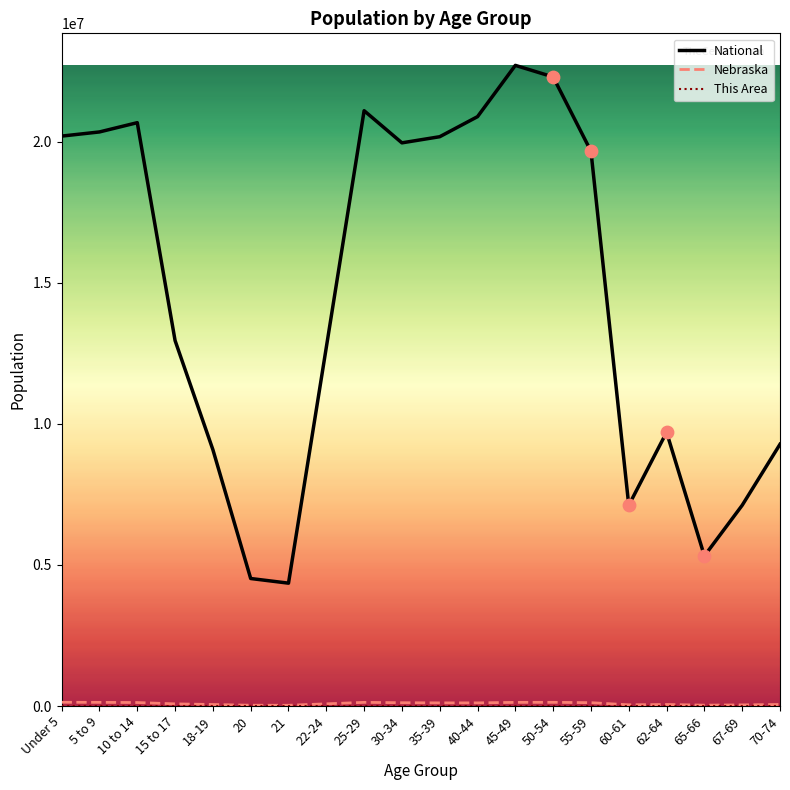

Which series changed the most between 22-24 and 67-69?

National